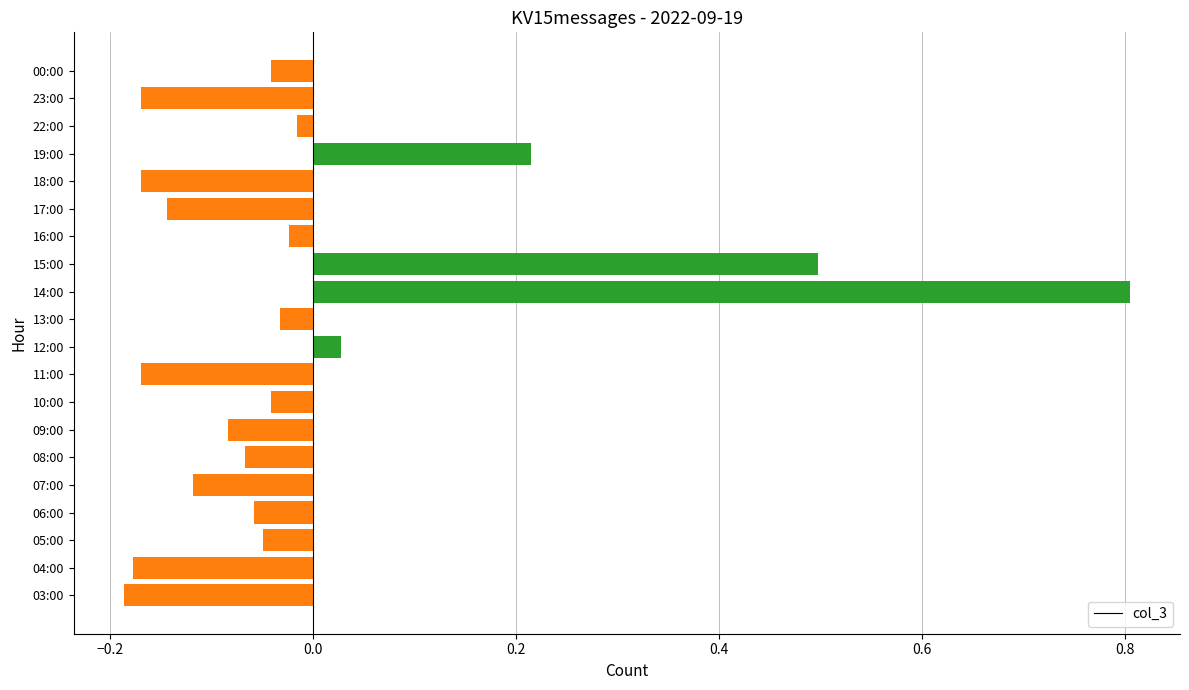

Which has a higher value, 07:00 or 18:00?

07:00